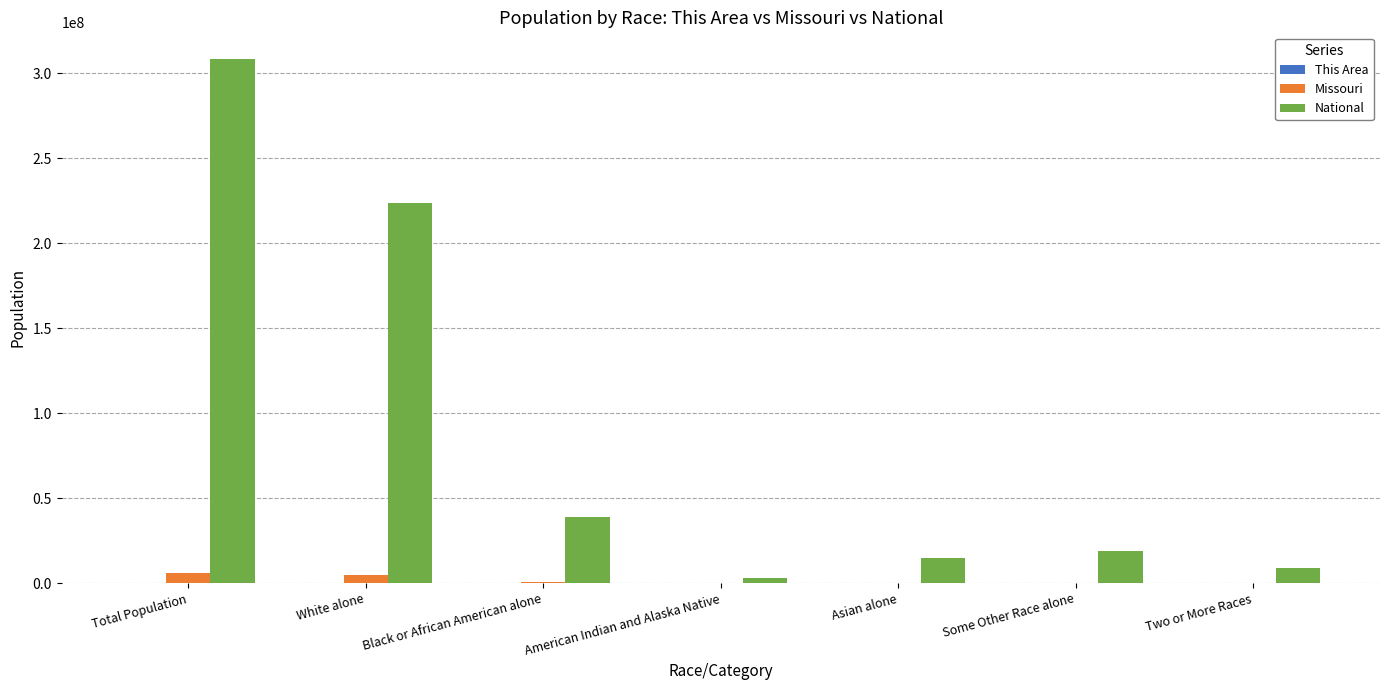

The value of National at Black or African American alone is 38929319. True or false?

True